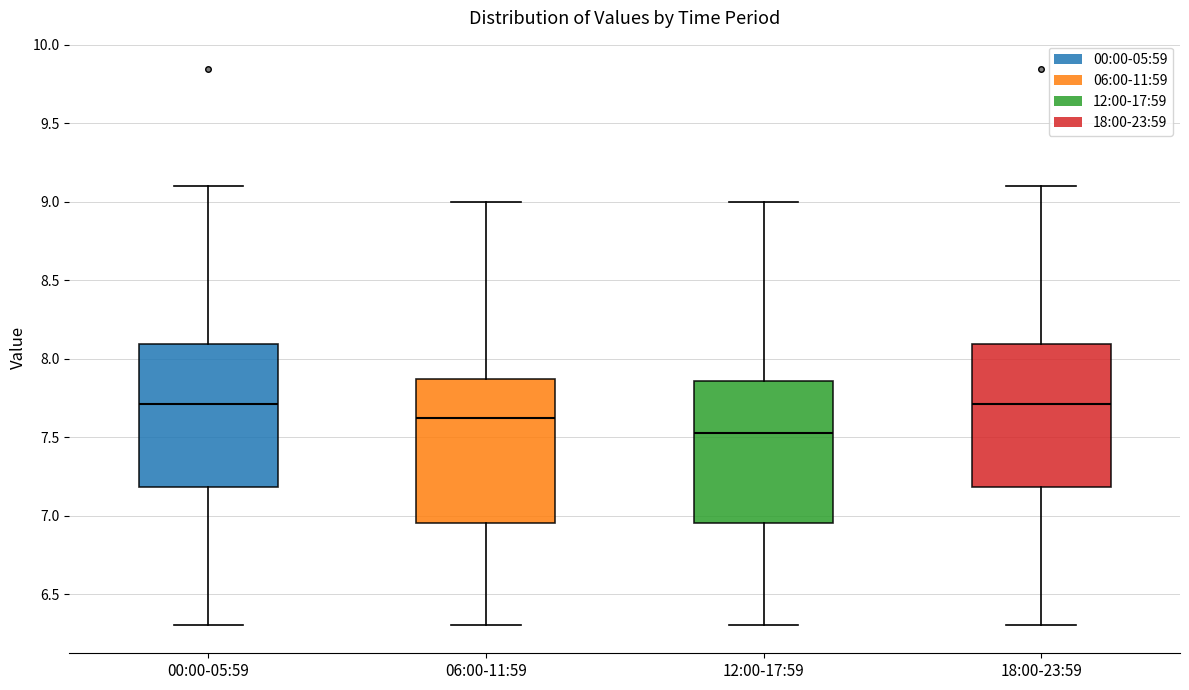

Which box's median line is the lowest?

12:00-17:59